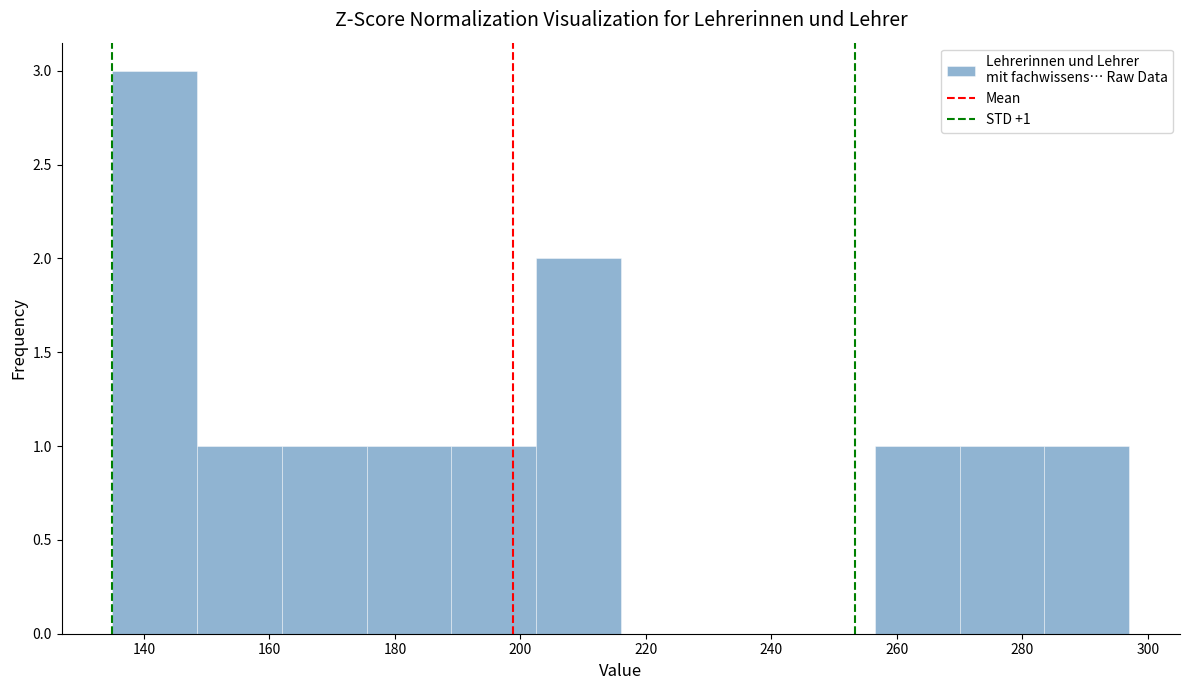

Over which range of the x-axis is the bar tallest?

135.0 to 148.5